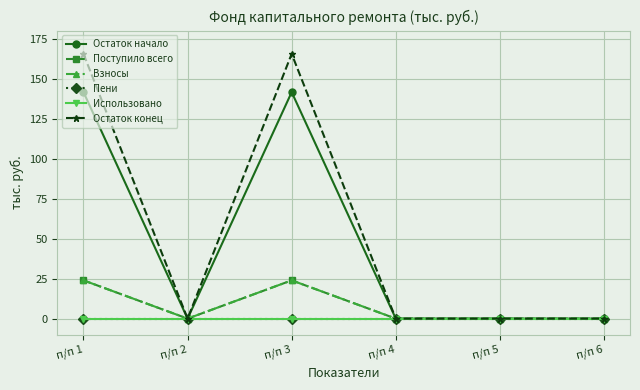

Is it true that Взносы equals 12.9 at п/п 3?

False